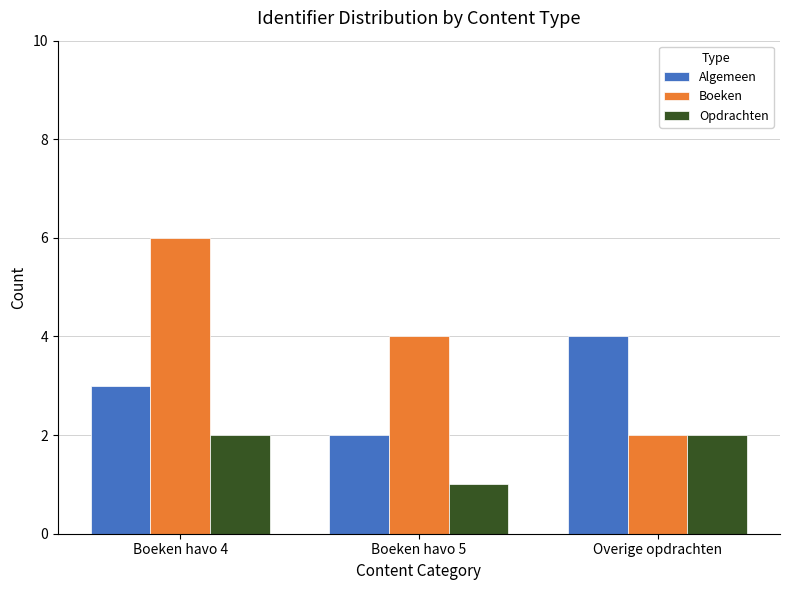

Reading left to right, extract all data points from this chart.

Algemeen: Boeken havo 4=3	Boeken havo 5=2	Overige opdrachten=4
Boeken: Boeken havo 4=6	Boeken havo 5=4	Overige opdrachten=2
Opdrachten: Boeken havo 4=2	Boeken havo 5=1	Overige opdrachten=2